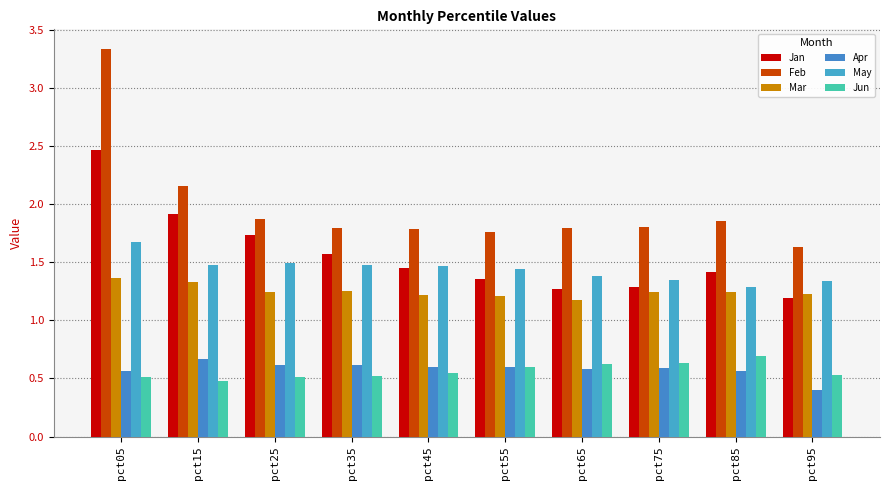

The value of Jan at pct45 is 1.5. True or false?

True